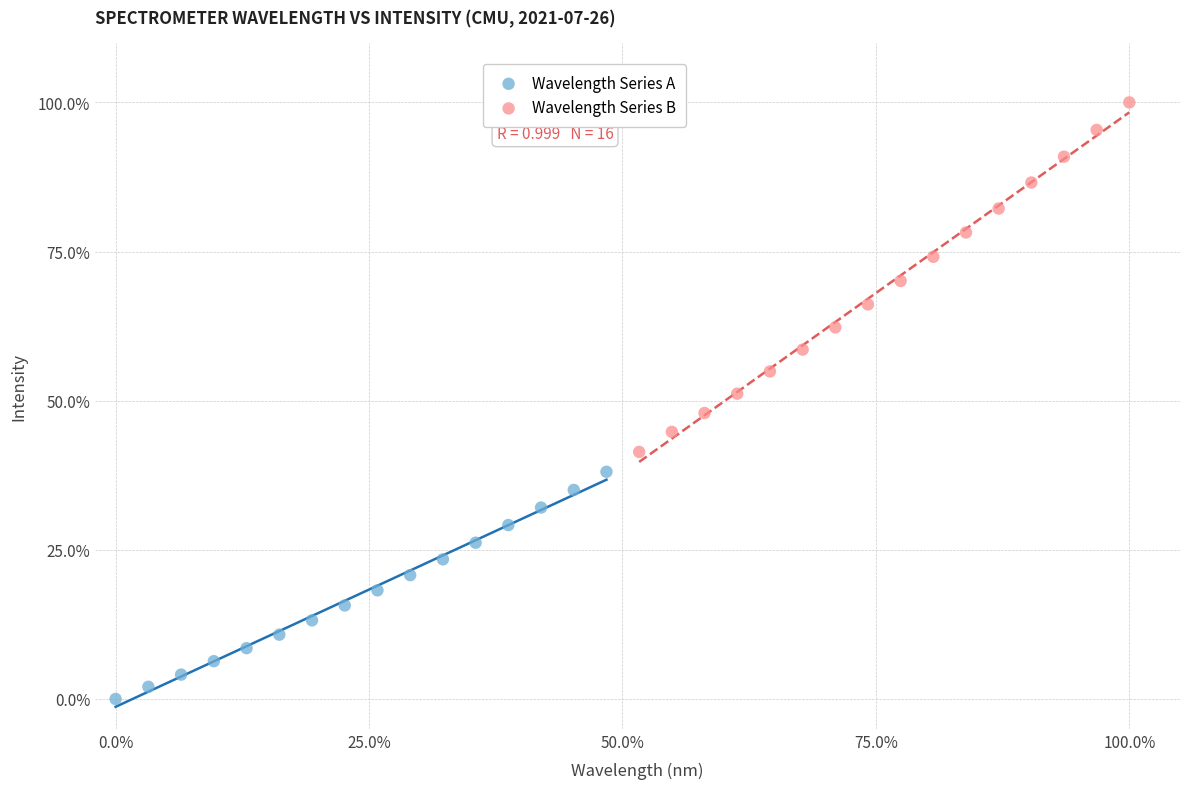

What are all the series names shown in the legend?

Wavelength Series A, Wavelength Series B